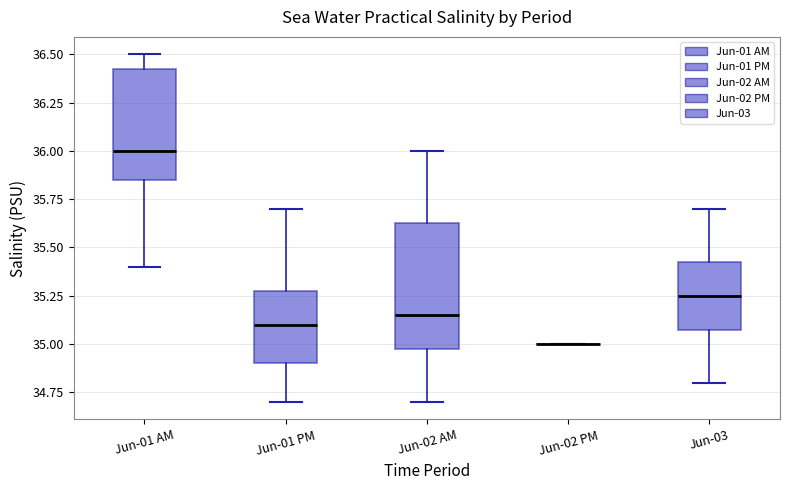

Where does the median line of the box for Jun-01 AM sit on the y-axis? The values are not printed on the chart, so give them approximately, as read against the axis.

36.00